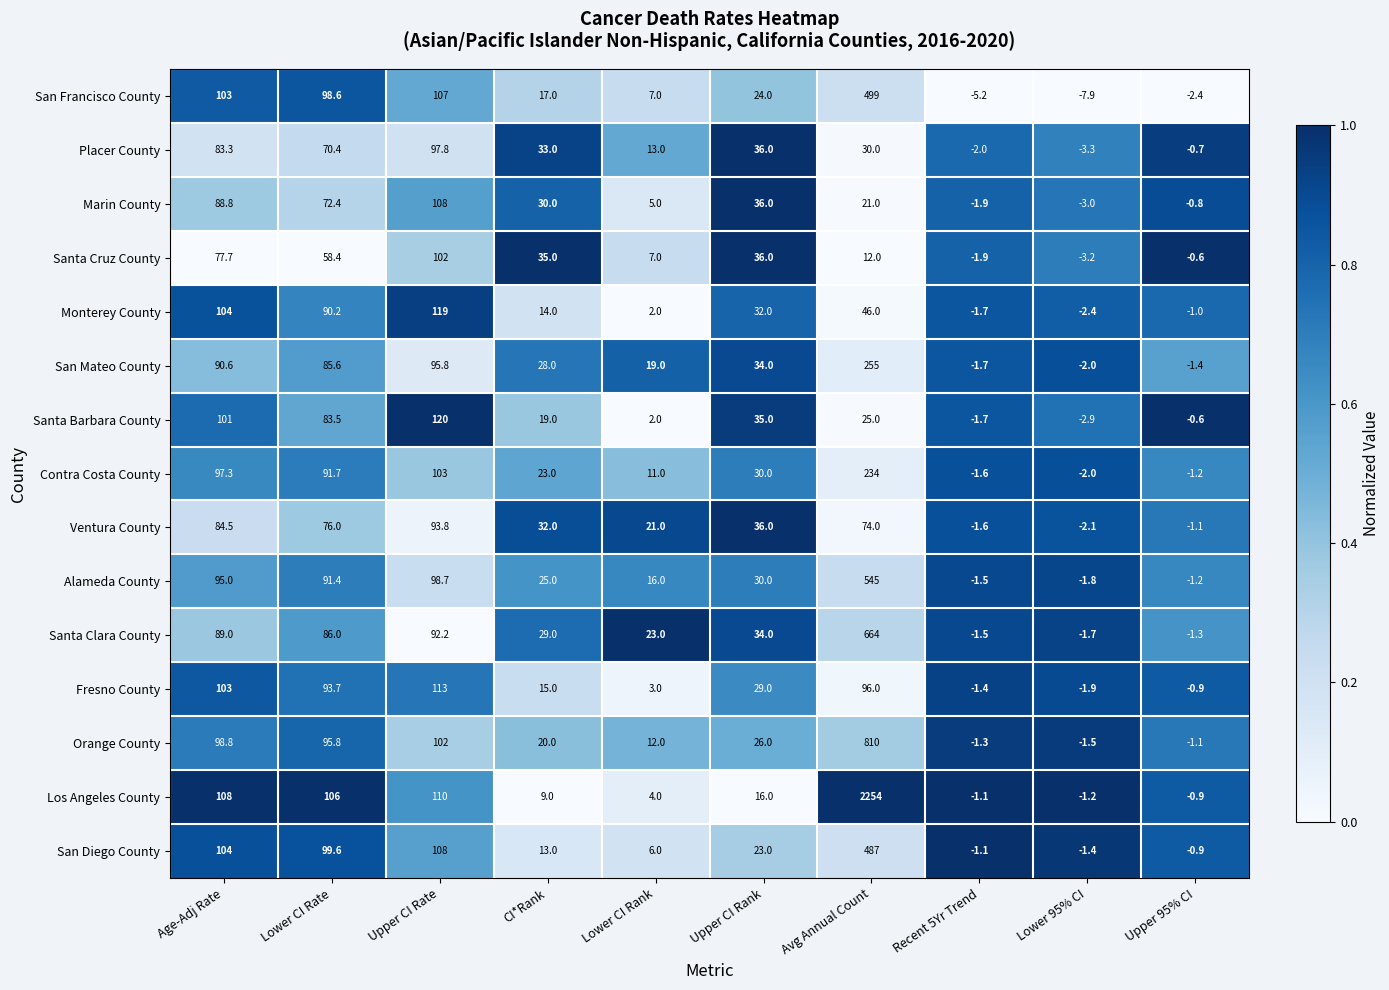

Which series has the largest total across all categories?

Los Angeles County